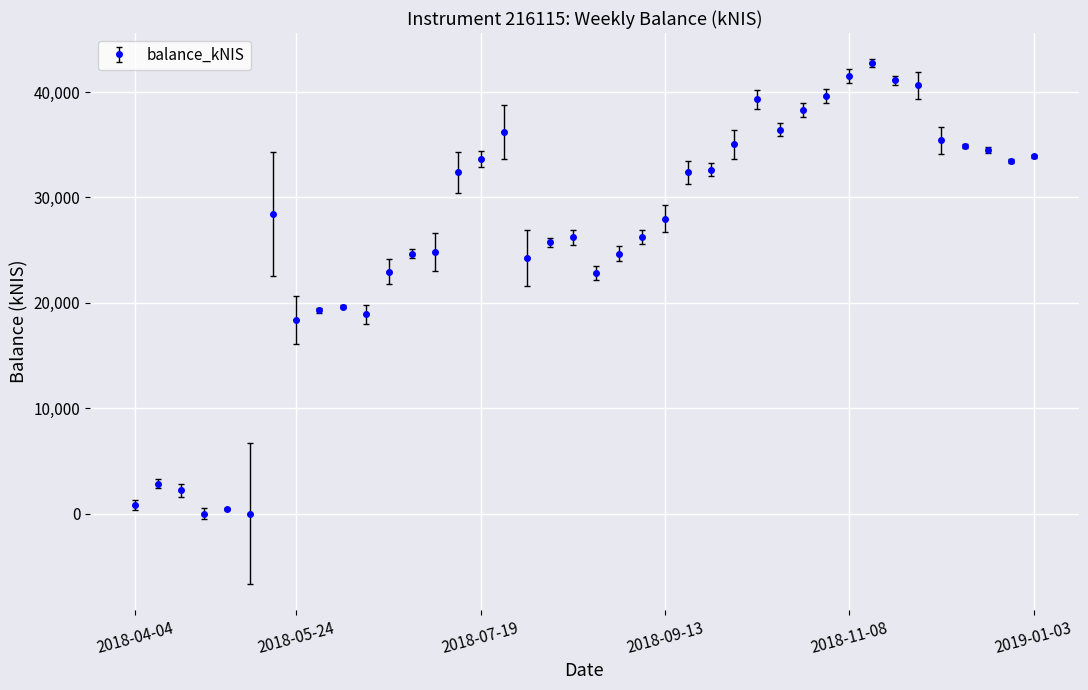

What is the value of the 8th point from the left?

18377.8